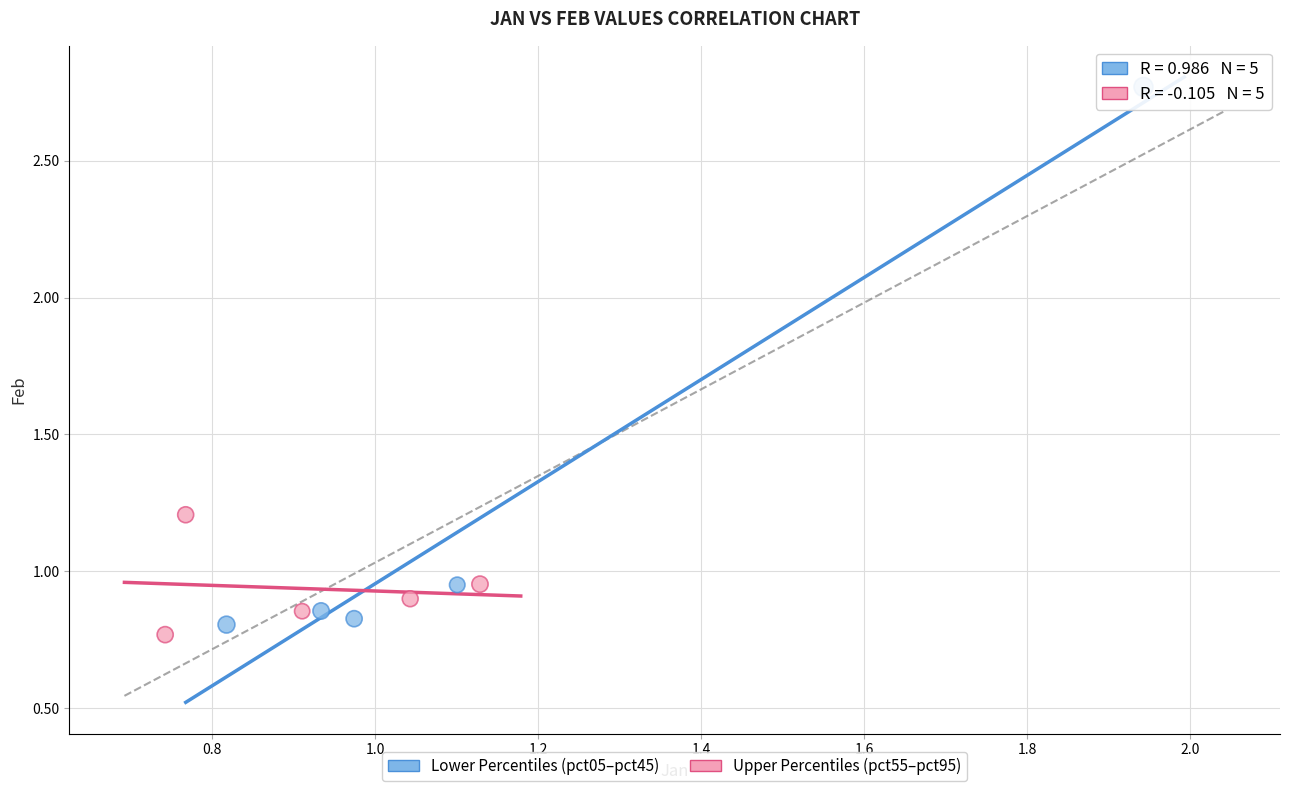

Which series contains the highest Y value?

Lower Percentiles (pct05–pct45)